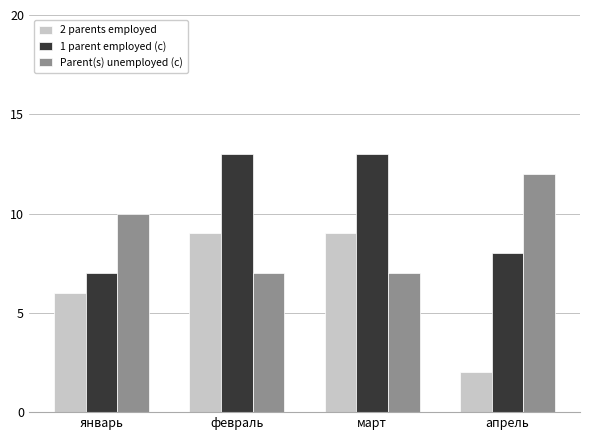

Which series has the largest total across all categories?

1 parent employed (c)